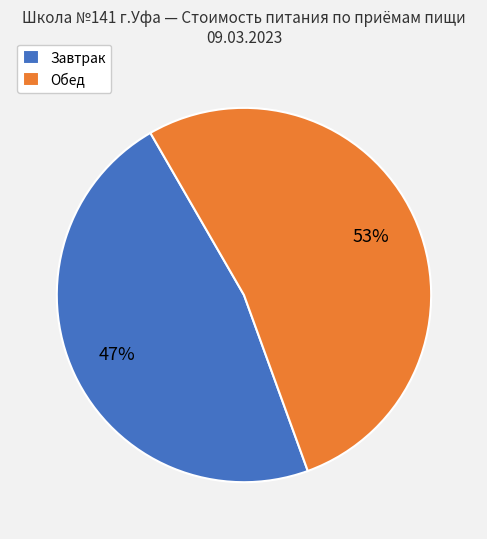

To the nearest percent, what is the average slice percentage?

50%